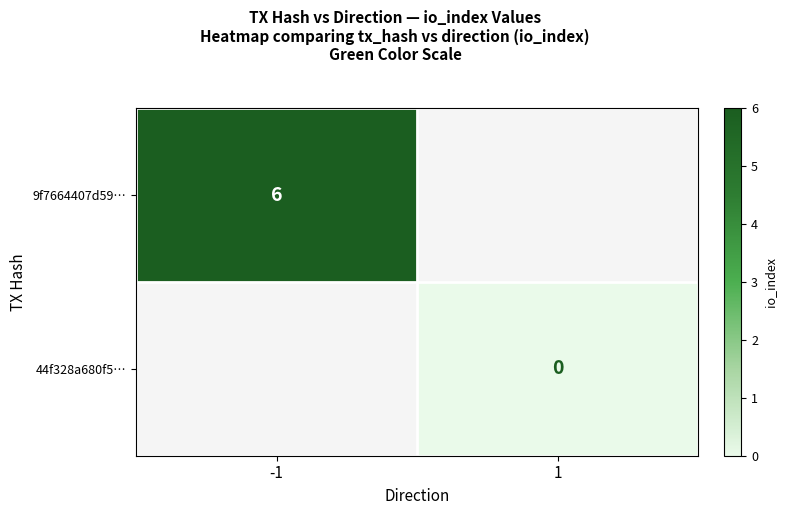

True or false: 9f7664407d59… has a value of 10 at -1.

False